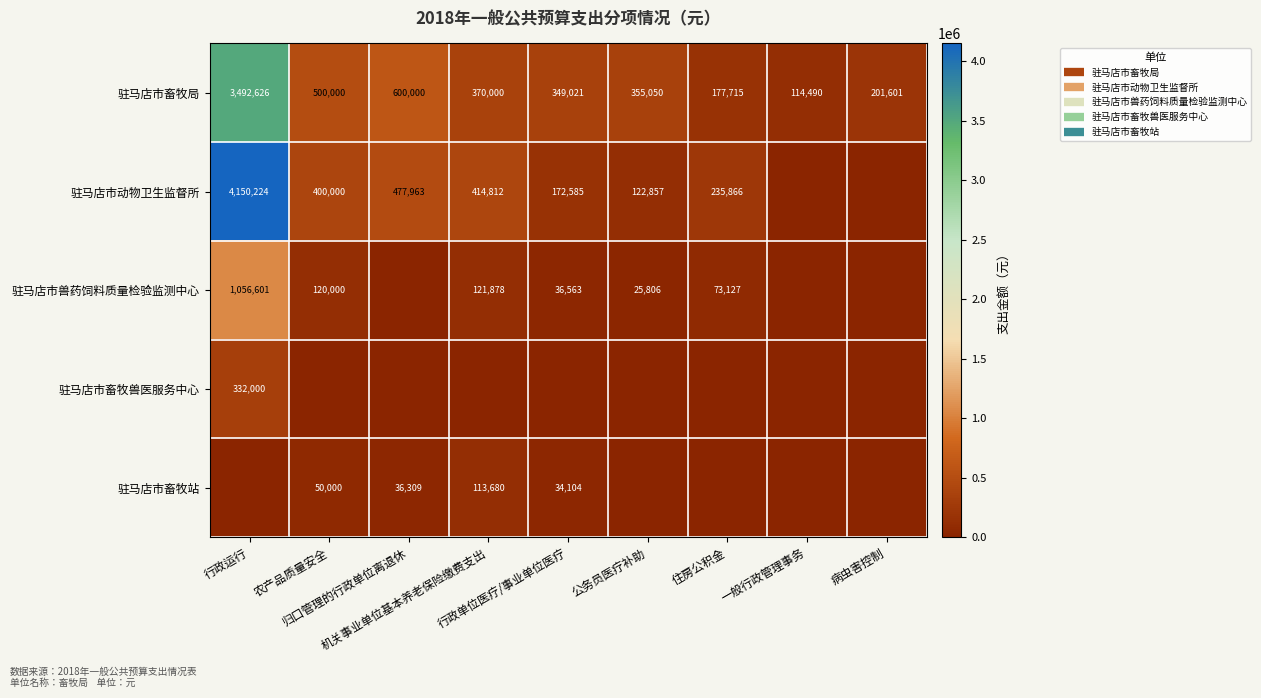

List the series in order of their peak value, highest first.

驻马店市动物卫生监督所, 驻马店市畜牧局, 驻马店市兽药饲料质量检验监测中心, 驻马店市畜牧兽医服务中心, 驻马店市畜牧站